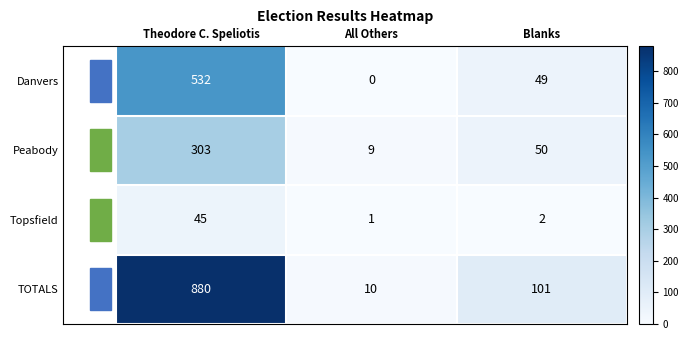

How many categories are shown in the chart?

3